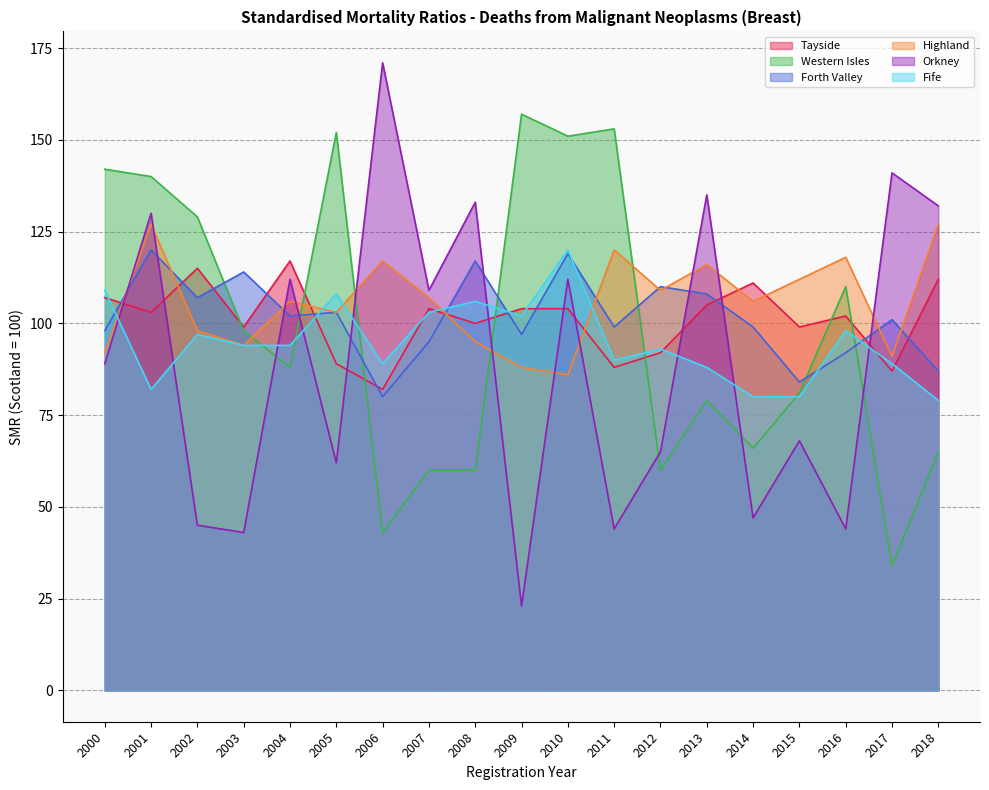

Read the Forth Valley value at 2004, to the nearest 5.

100